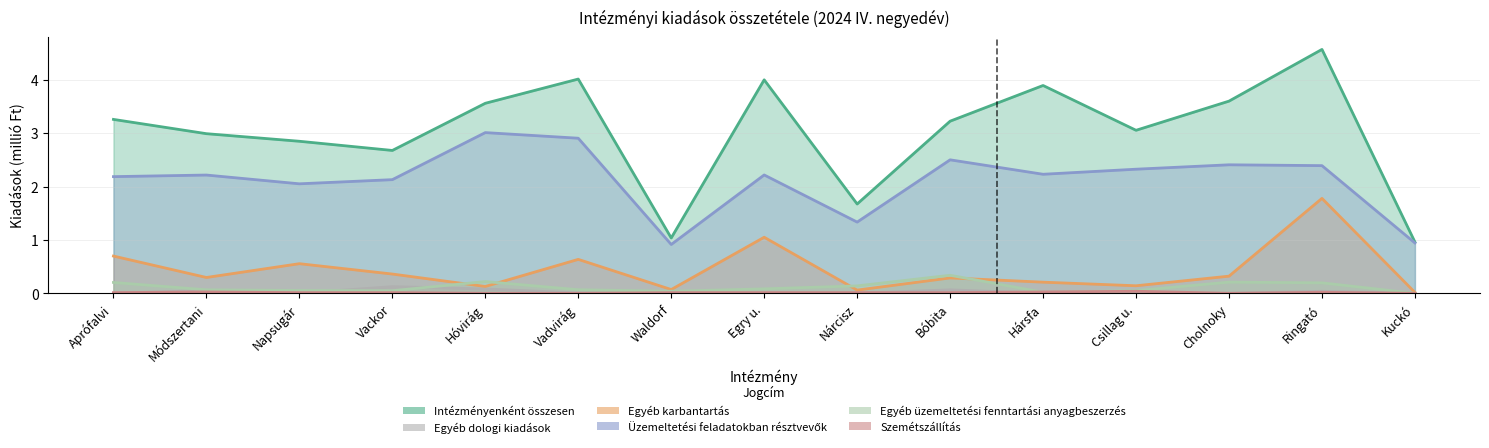

What are all the series names shown in the legend?

Intézményenként összesen, Egyéb dologi kiadások, Egyéb karbantartás, Üzemeltetési feladatokban résztvevők, Egyéb üzemeltetési fenntartási anyagbeszerzés, Szemétszállítás